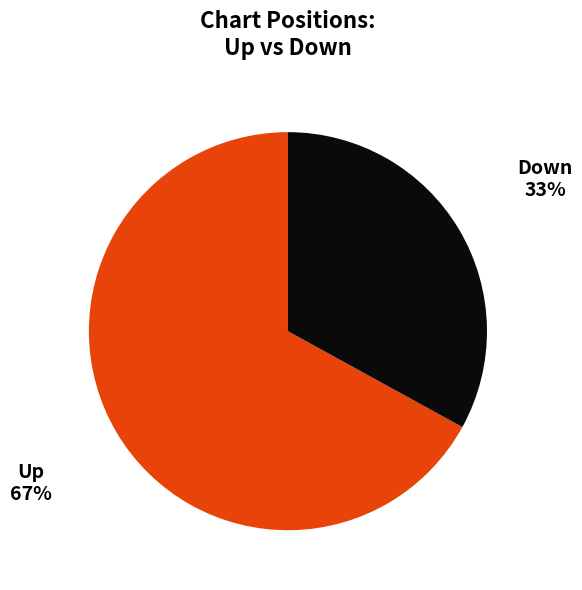

Does any single category account for the majority?

Yes